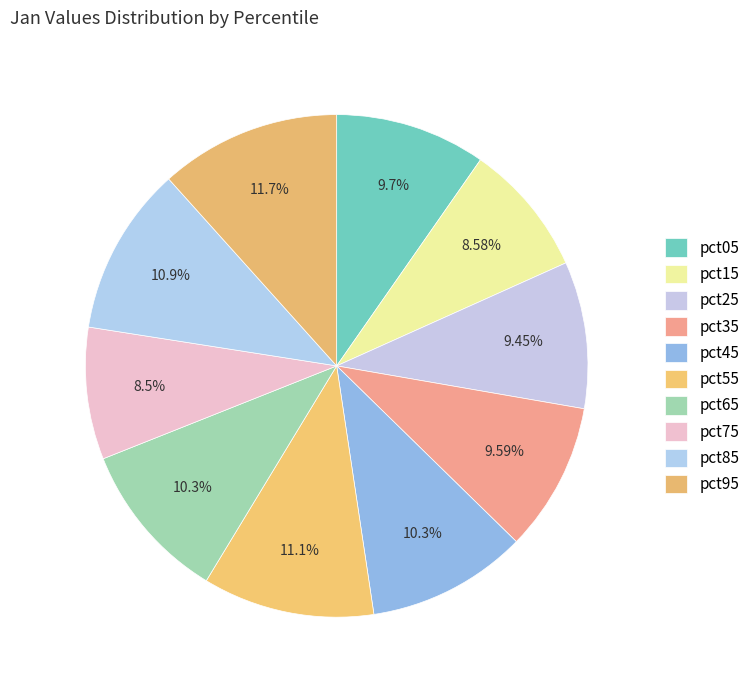

To the nearest percent, what is the difference between the largest and smallest slice percentages?

3%